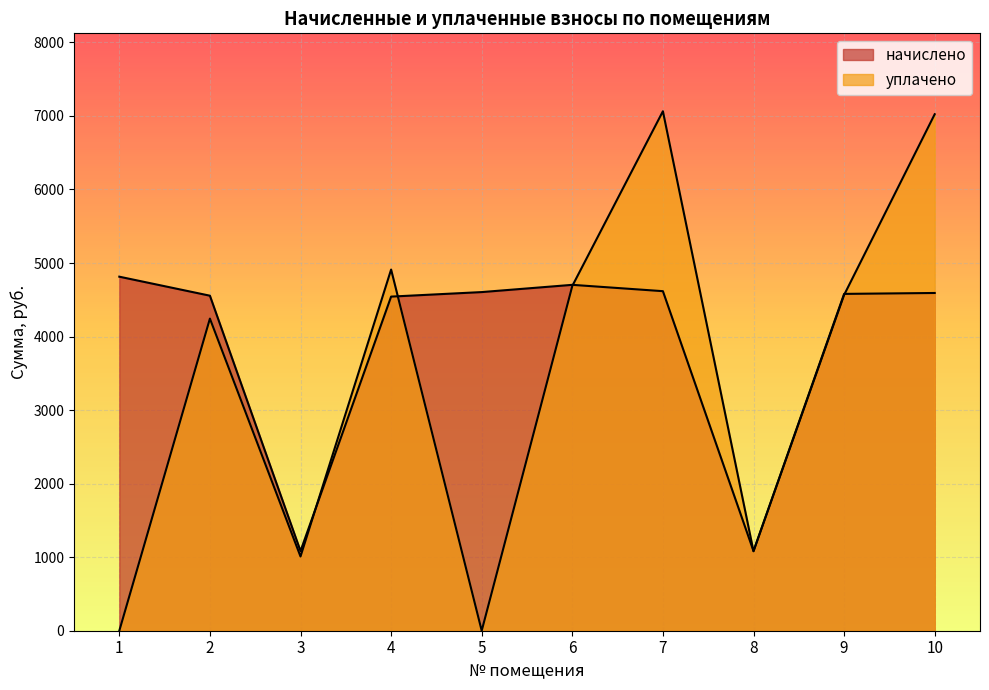

What is the spread (max minus min) of values at 6?

14.9